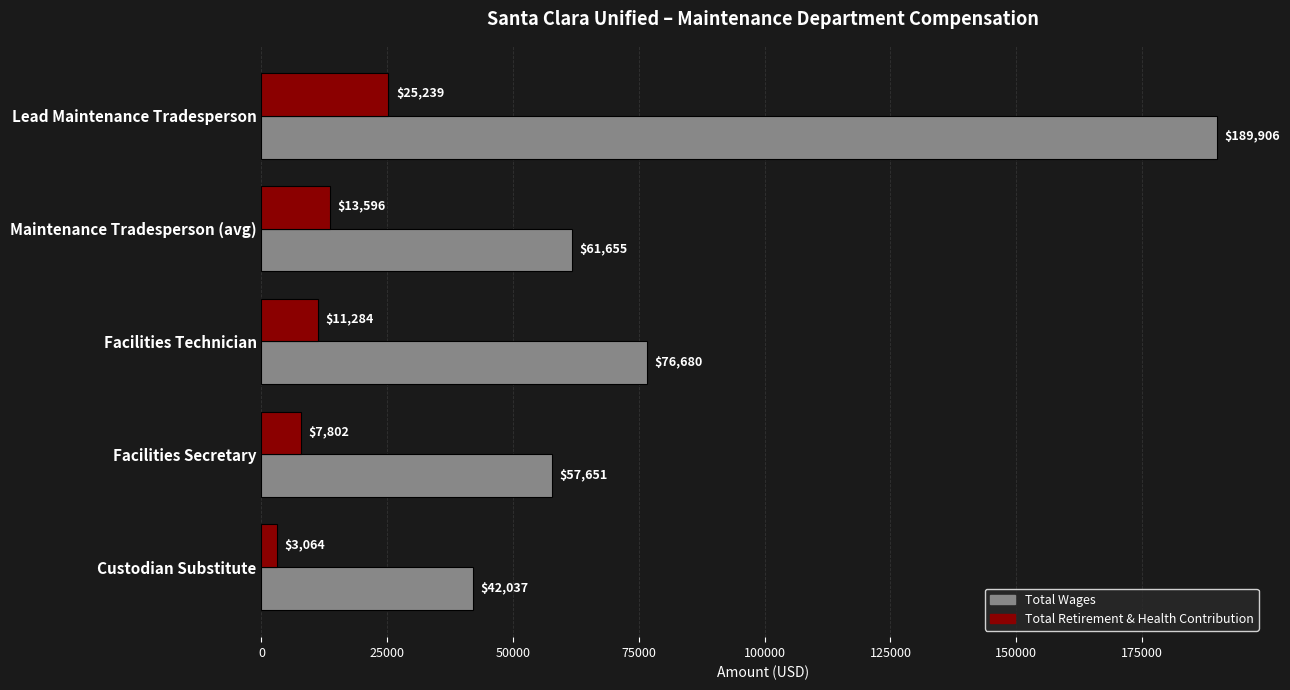

What is the spread (max minus min) of values at Custodian Substitute?

38973.0